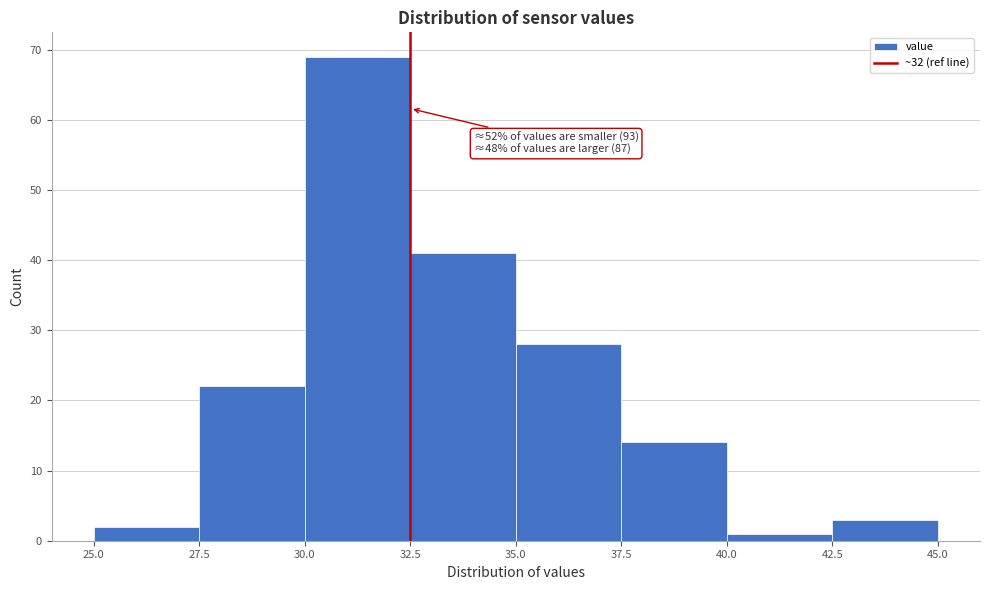

Which range on the x-axis has the tallest bar?

30.0 to 32.5